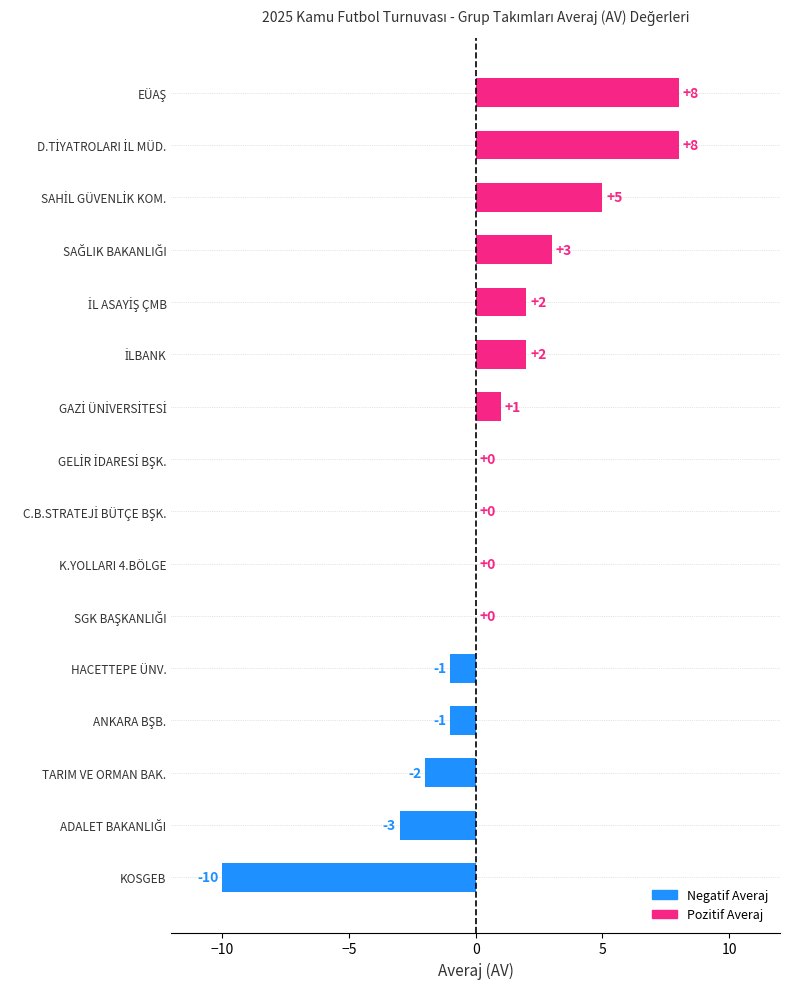

What is the maximum value shown in the chart?

8